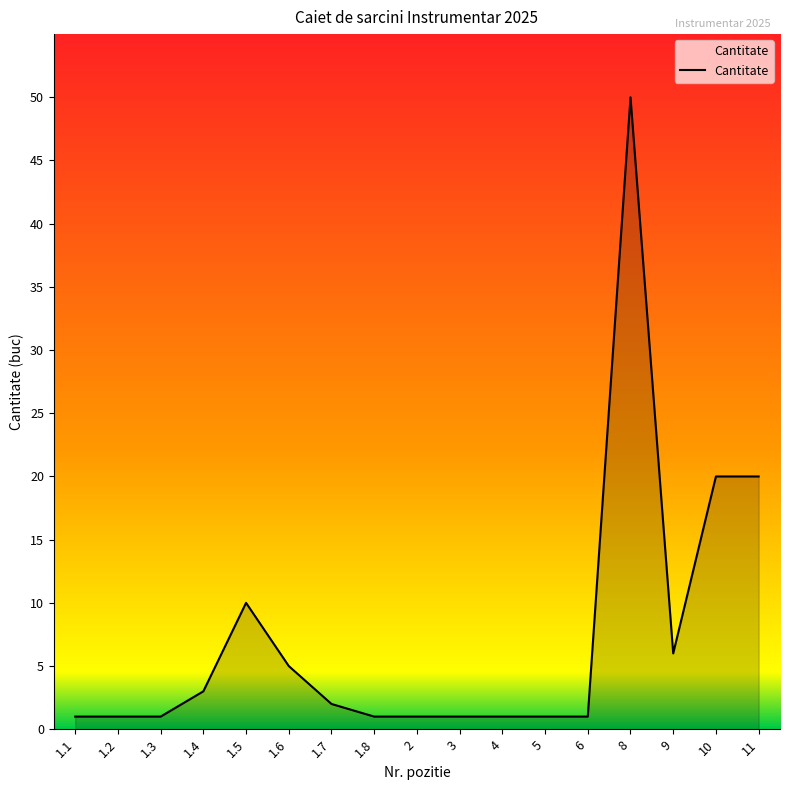

At which category does the chart reach its peak across all series?

8